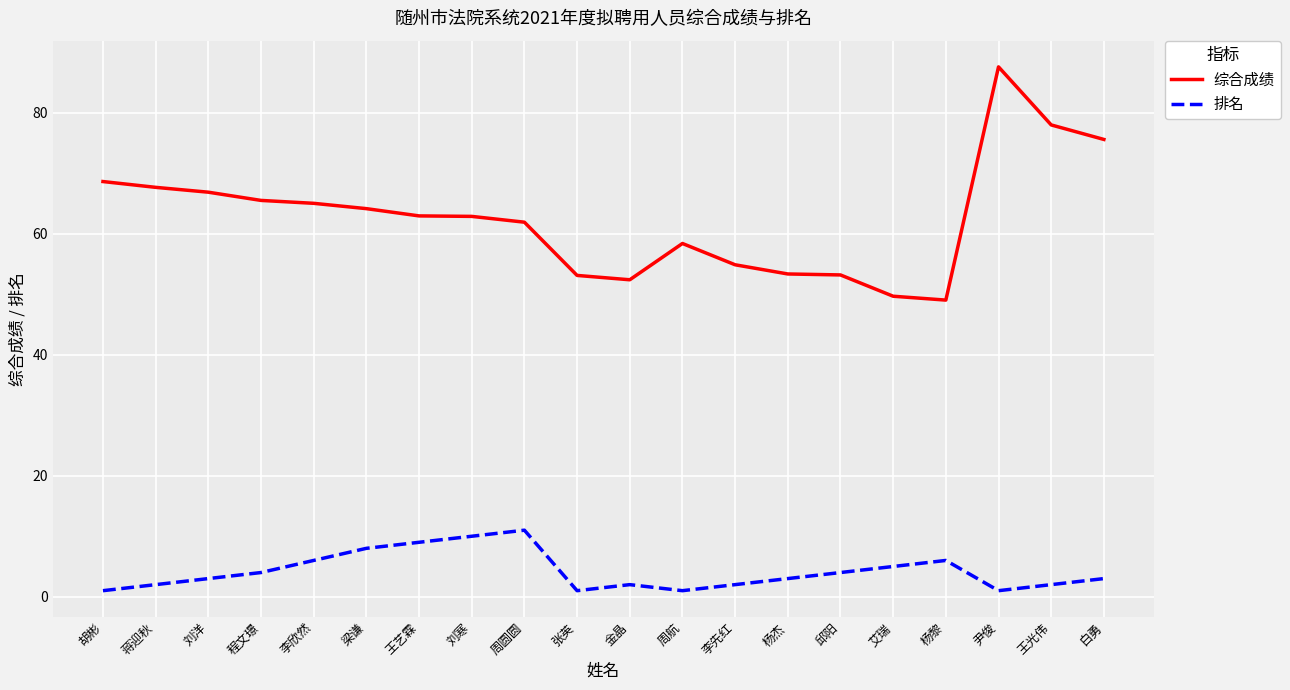

Which series has the largest range (max minus min)?

综合成绩